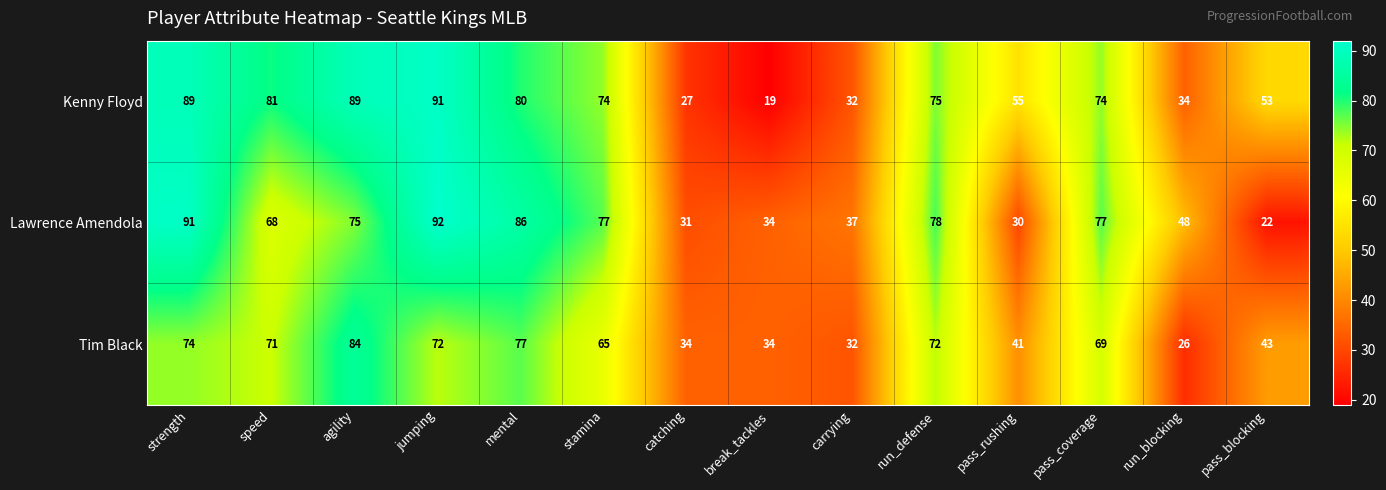

Is it true that Tim Black equals 77 at mental?

True